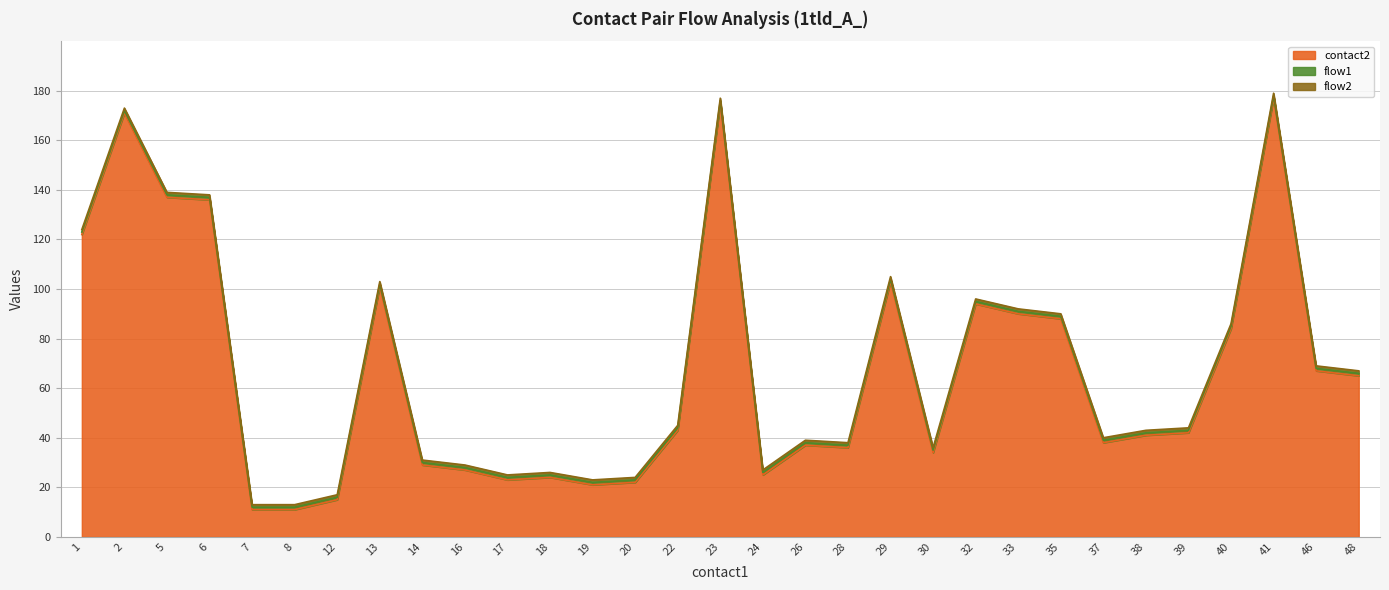

What is the sum of all contact2 values?

2089